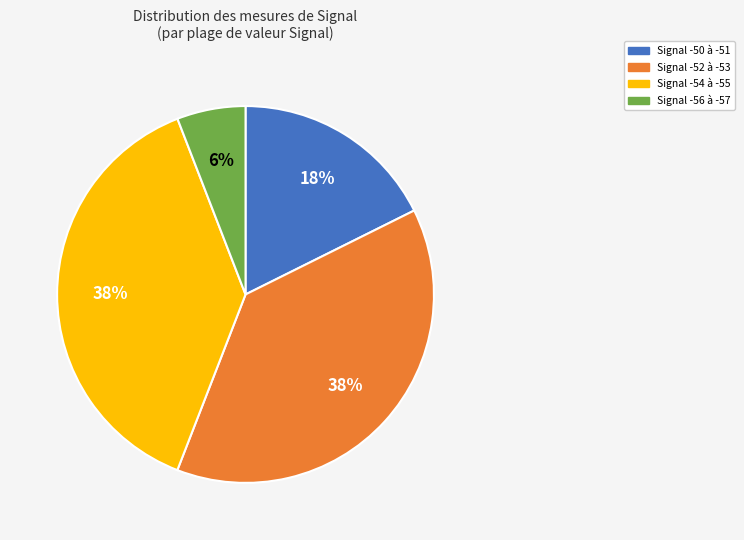

To the nearest percent, what is the average slice percentage?

25%